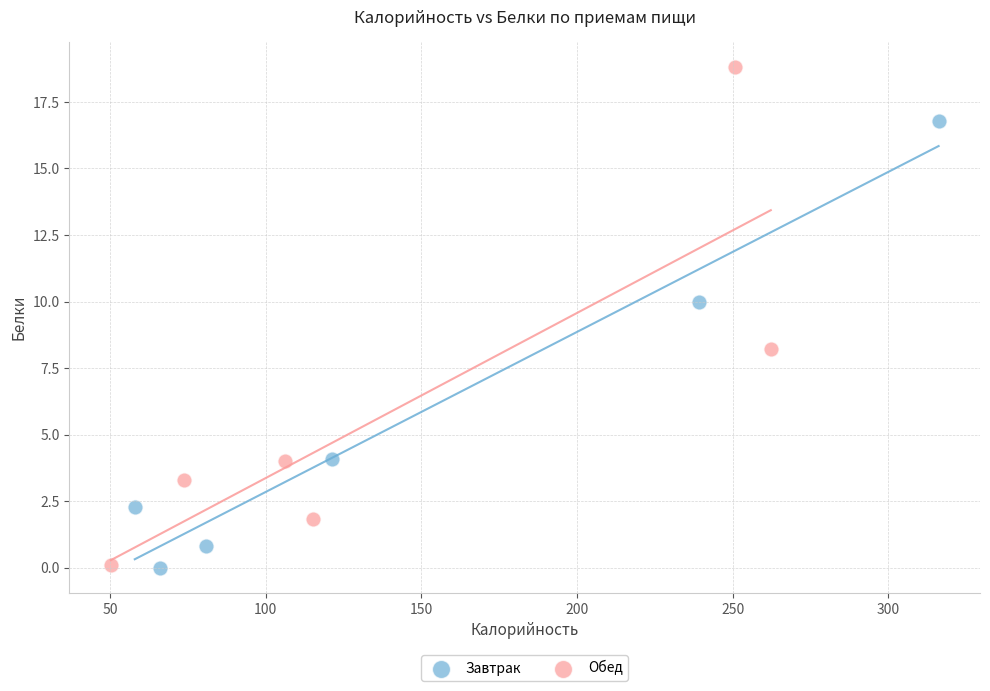

Which series has the widest spread of Y values?

Обед